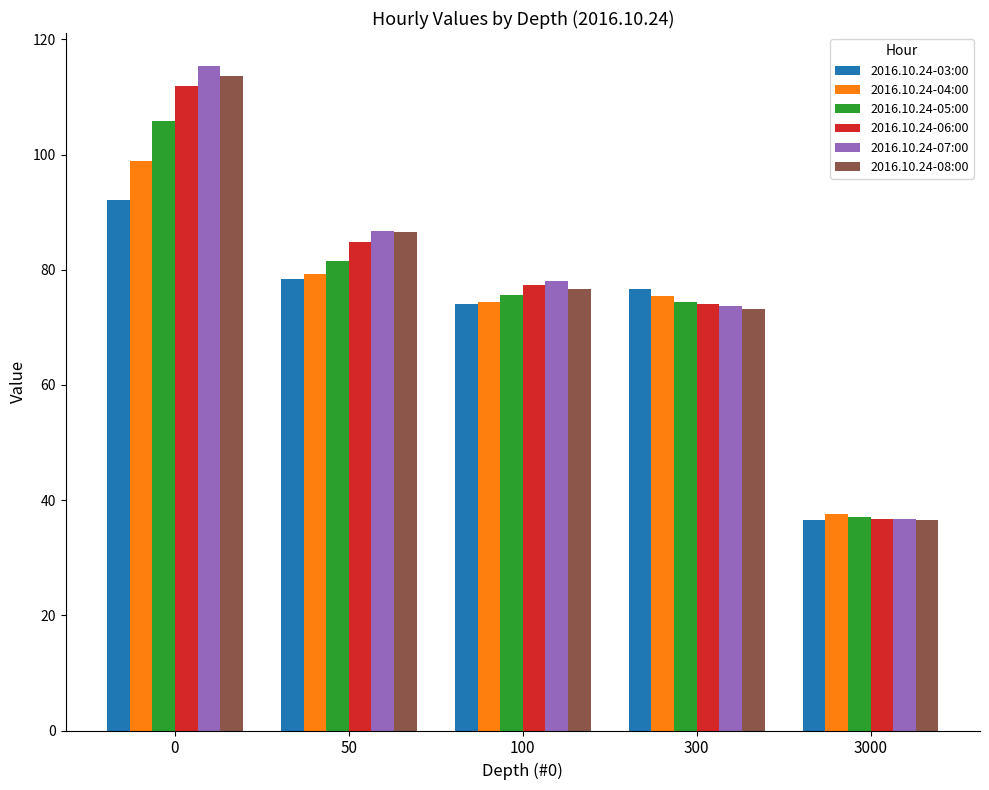

The 2016.10.24-03:00 series shows 11.7 at 3000. True or false?

False